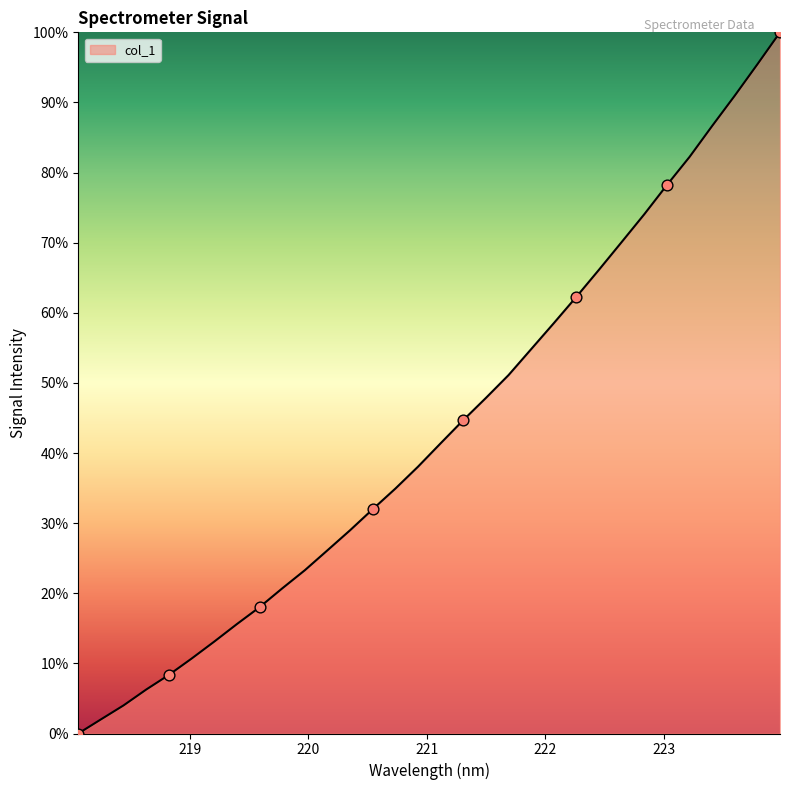

Is this an area chart (filled region under the line)?

Yes